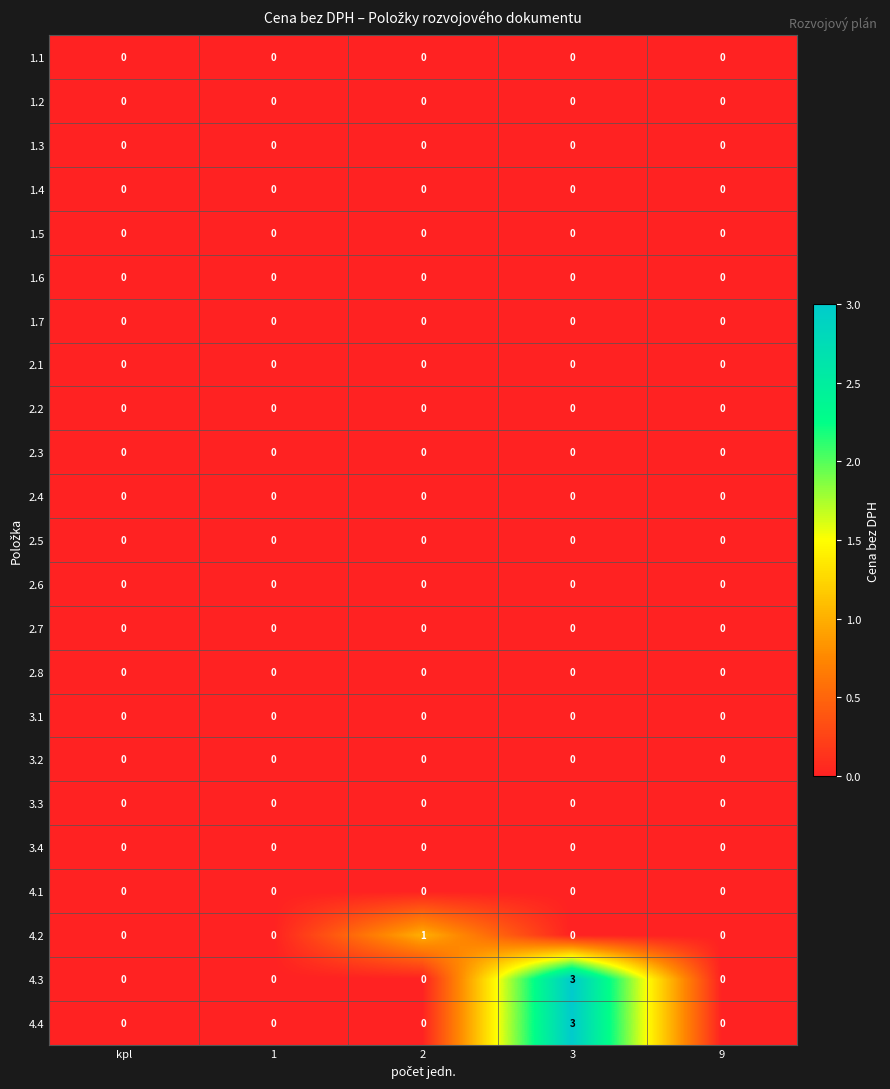

Is it true that 1.1 equals 0 at 1?

True